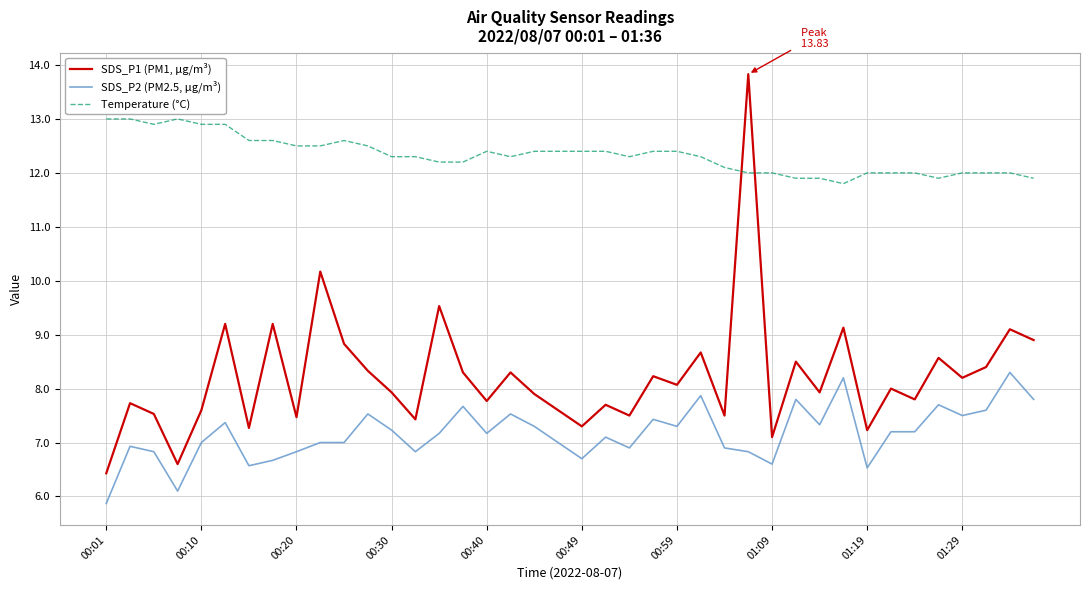

Does the chart have visible grid lines?

Yes